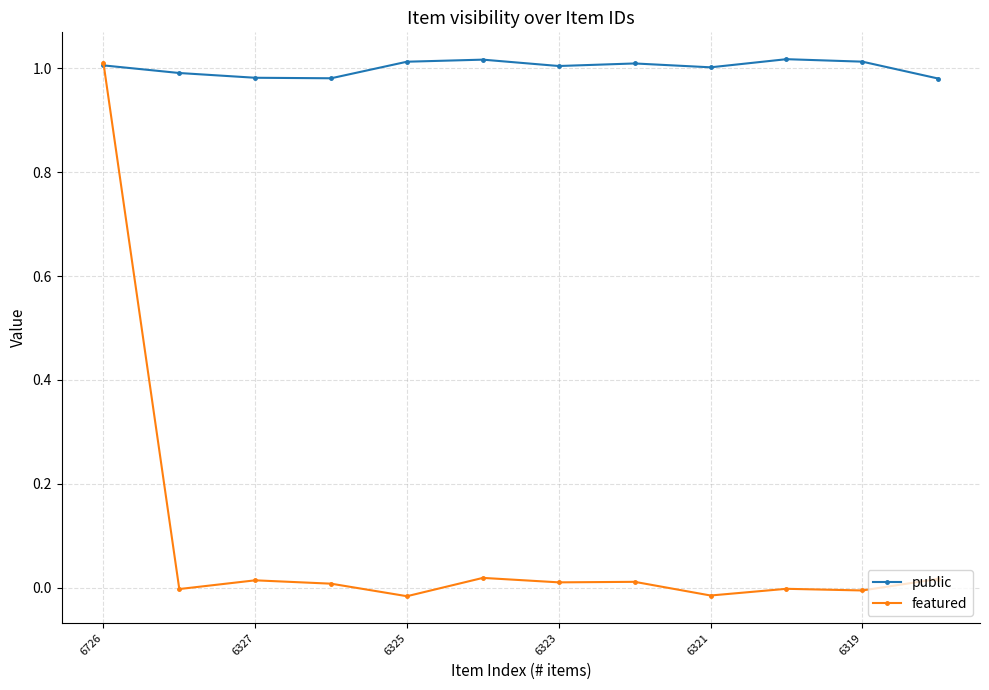

True or false: featured and public intersect in this chart.

True